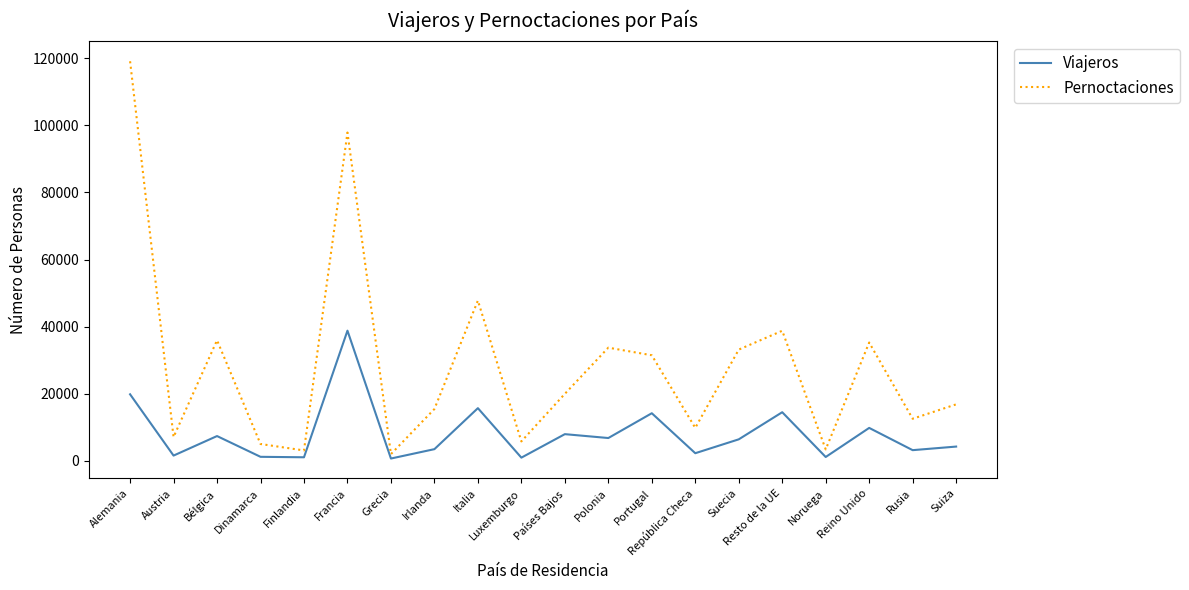

Which series changed the most between Alemania and República Checa?

Pernoctaciones